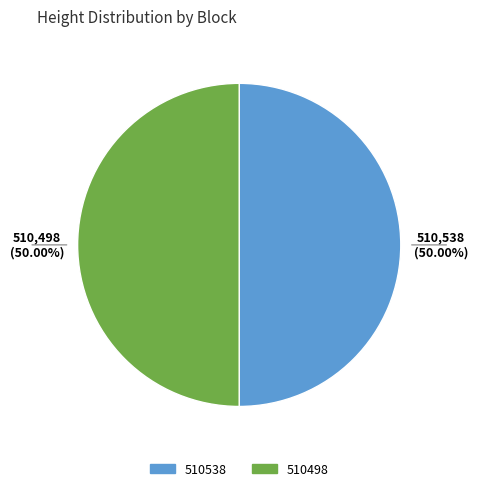

What is the ratio of the value at 510498 to the value at 510538?

1.0